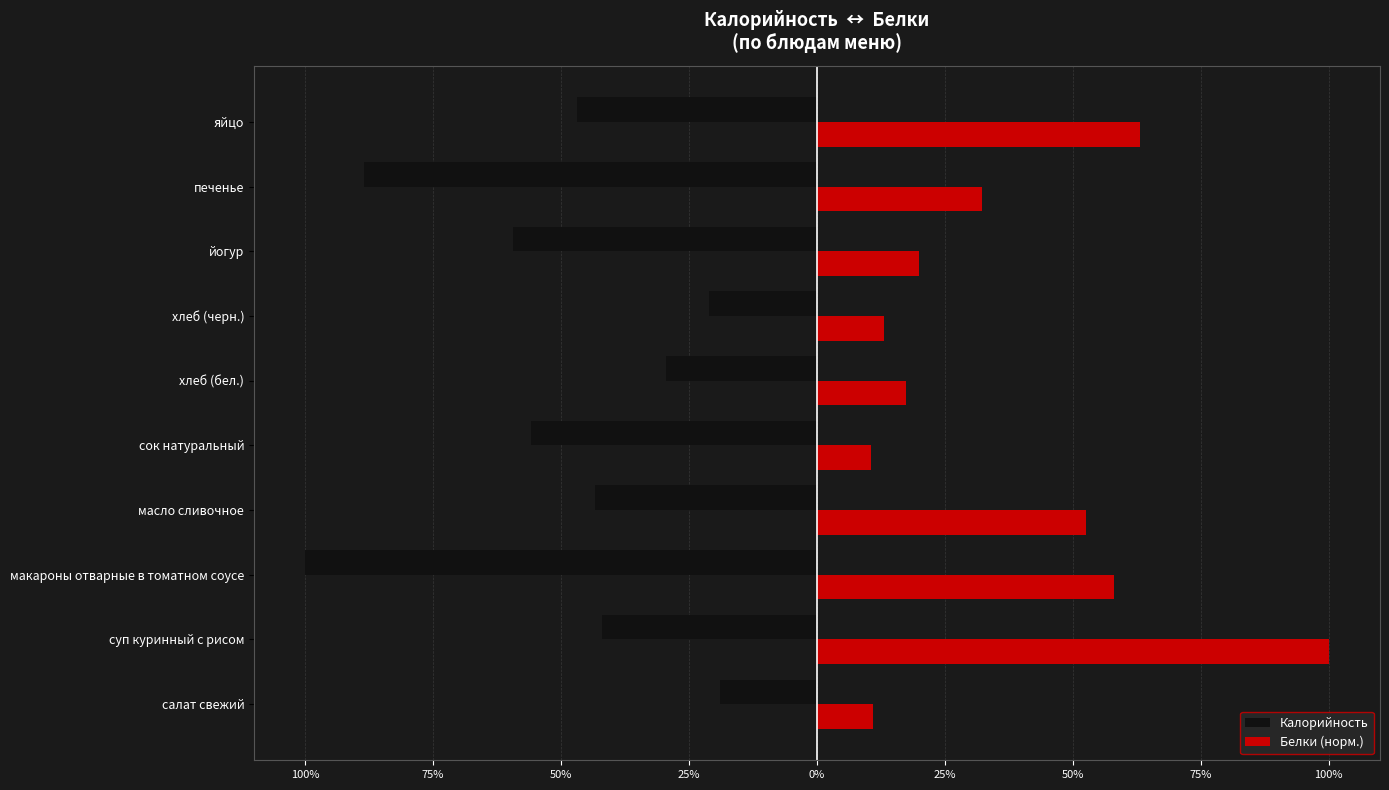

What are all the series names shown in the legend?

Калорийность, Белки (норм.)